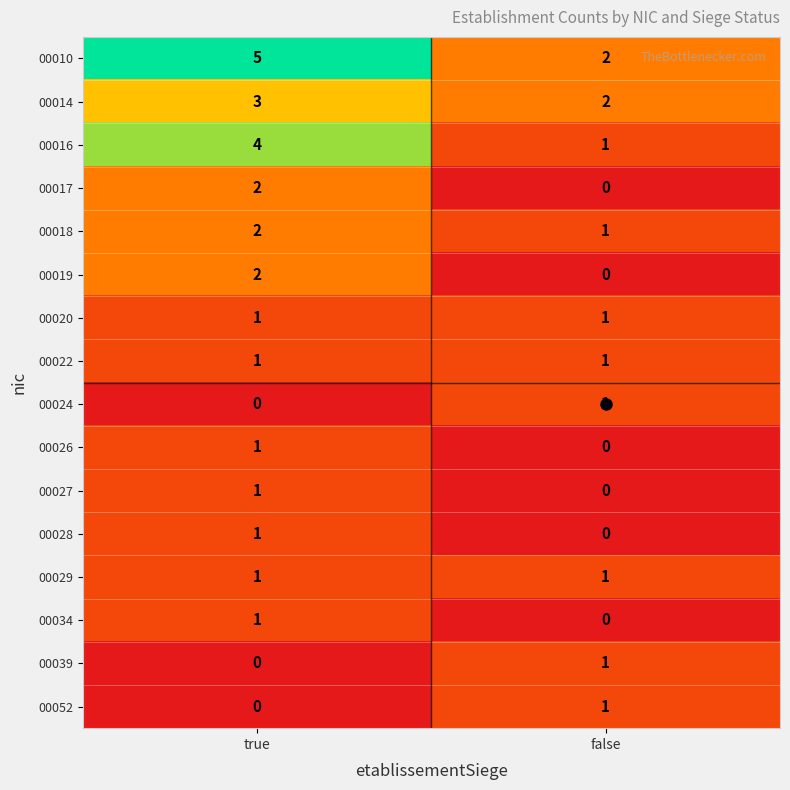

What is the maximum value shown in the chart?

5